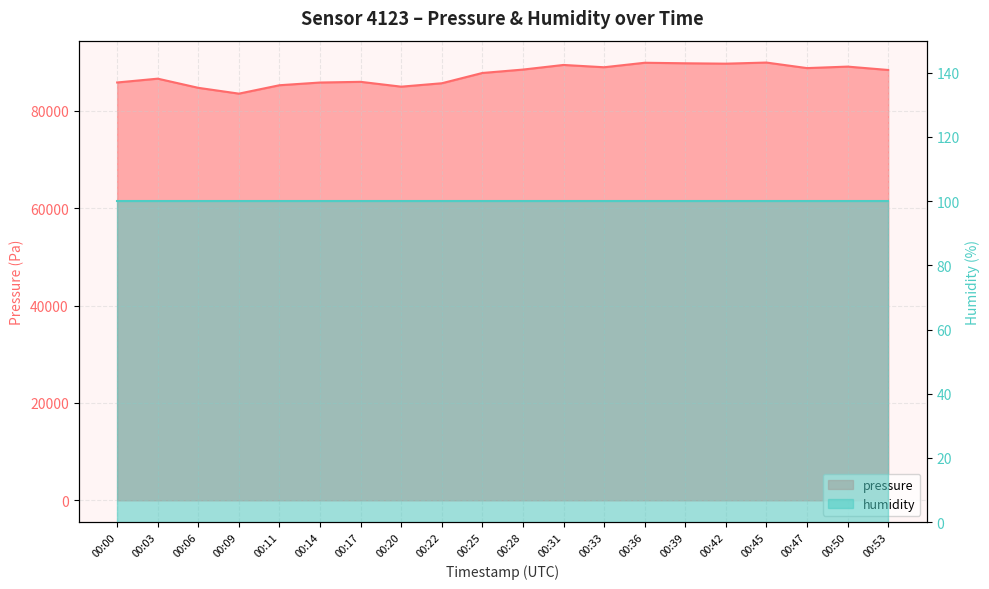

The chart shows a value of 85654.0 at 00:22. True or false?

True